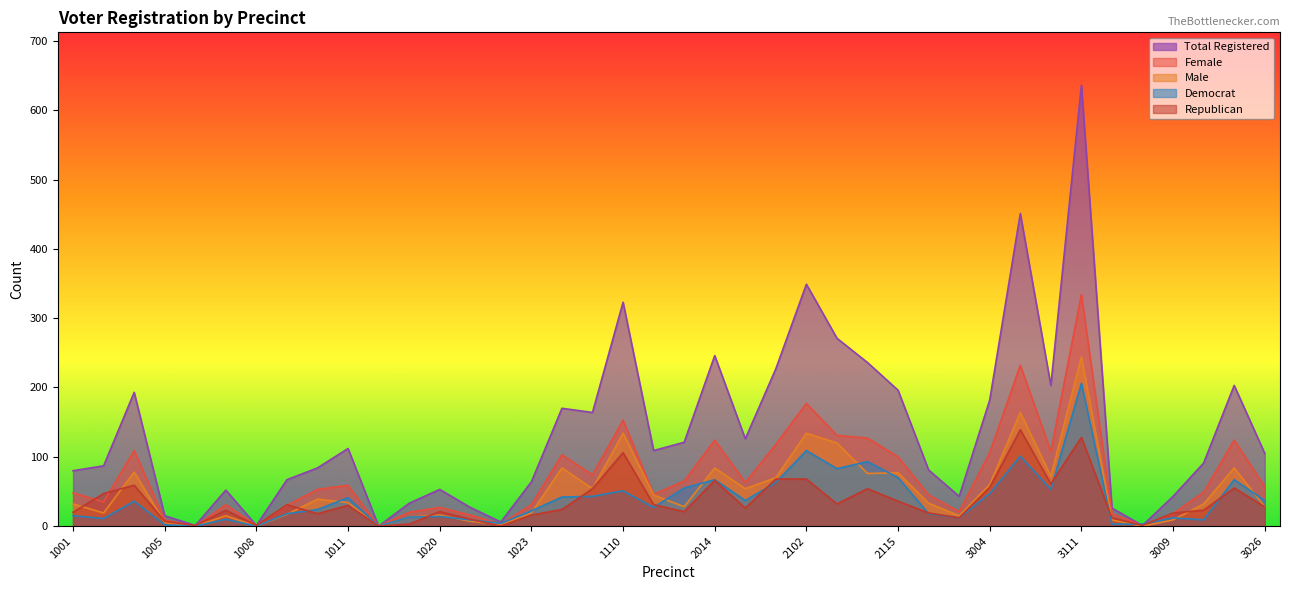

What is the value of the rep point at the 39th from the left?

55